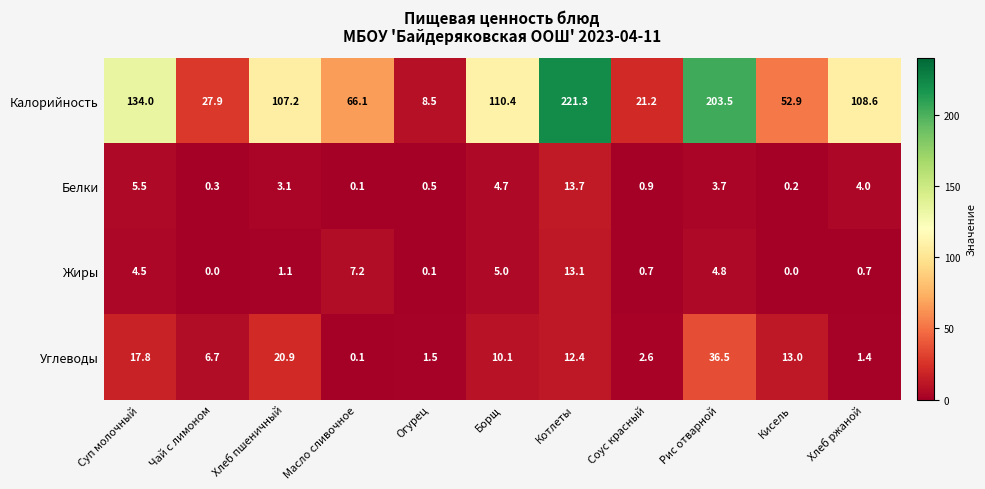

At which label does Калорийность first exceed 107?

Суп молочный